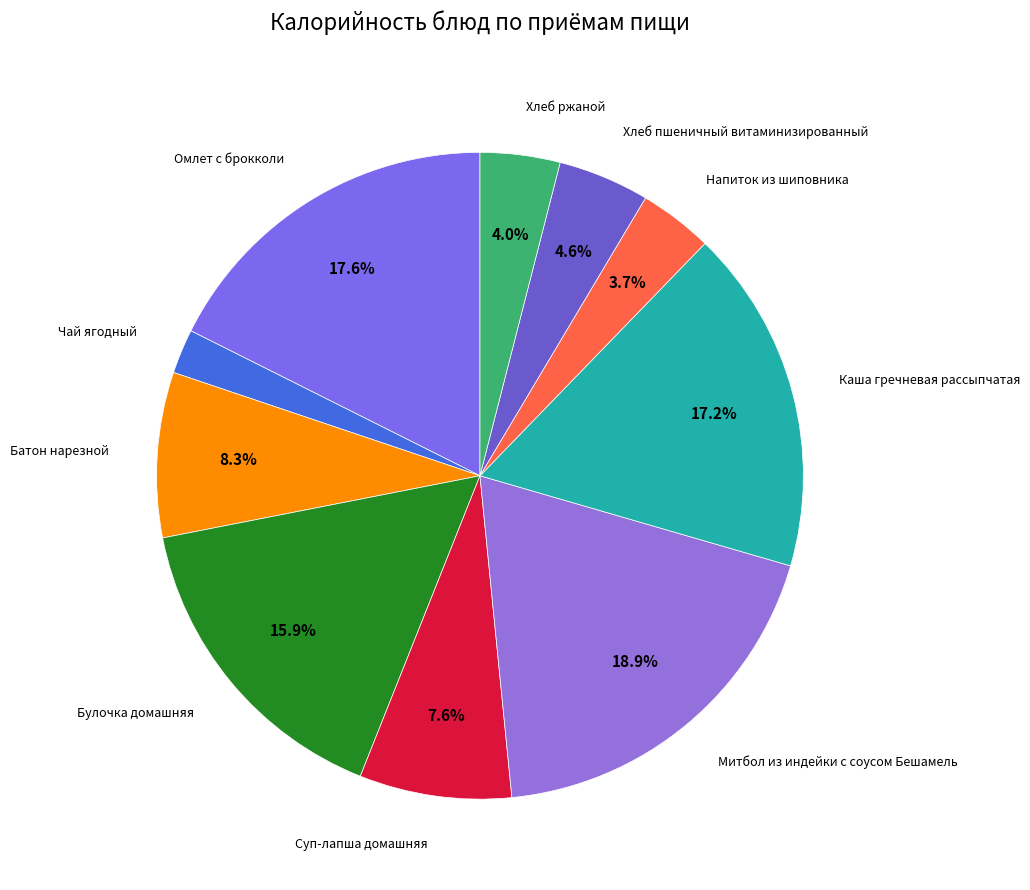

Count the number of slices in the pie.

10